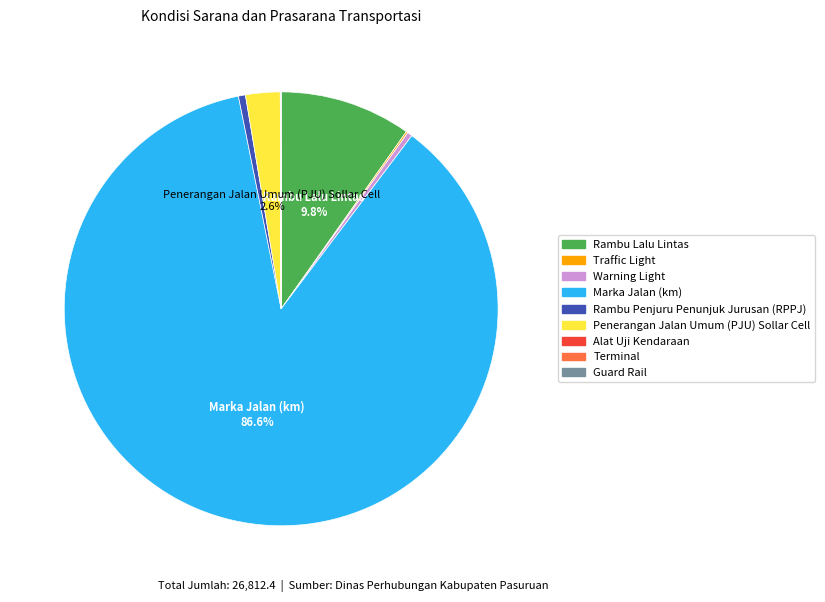

How much of the chart is everything except Rambu Lalu Lintas?

90.2%